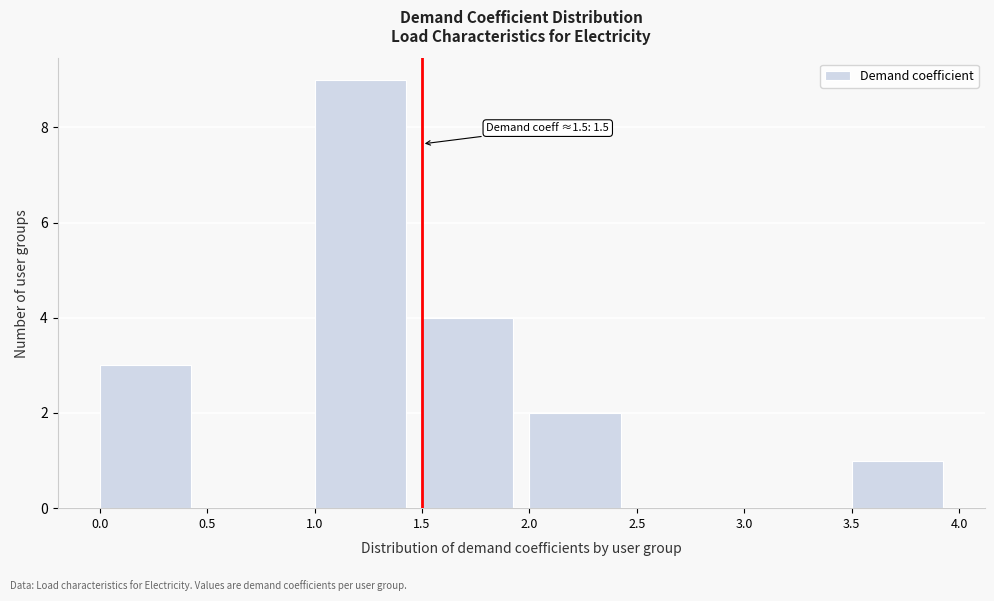

Over which range of the x-axis is the bar tallest?

1.0 to 1.5